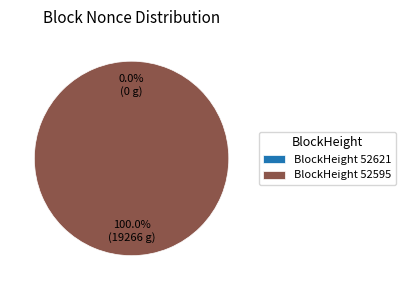

To the nearest percent, what is the average slice percentage?

50%